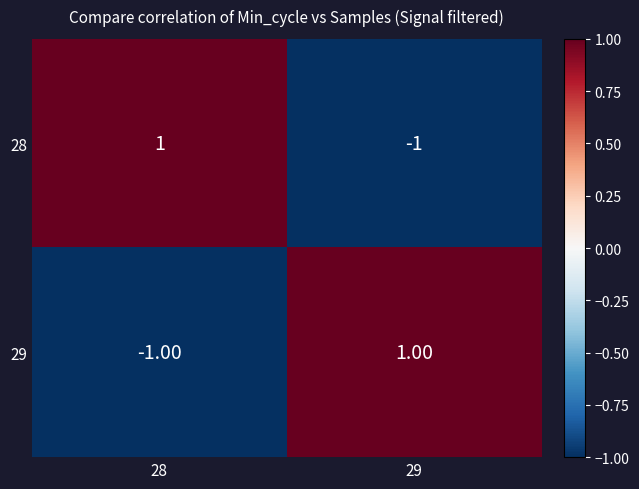

List the labels in order of 28 value, smallest first.

29, 28